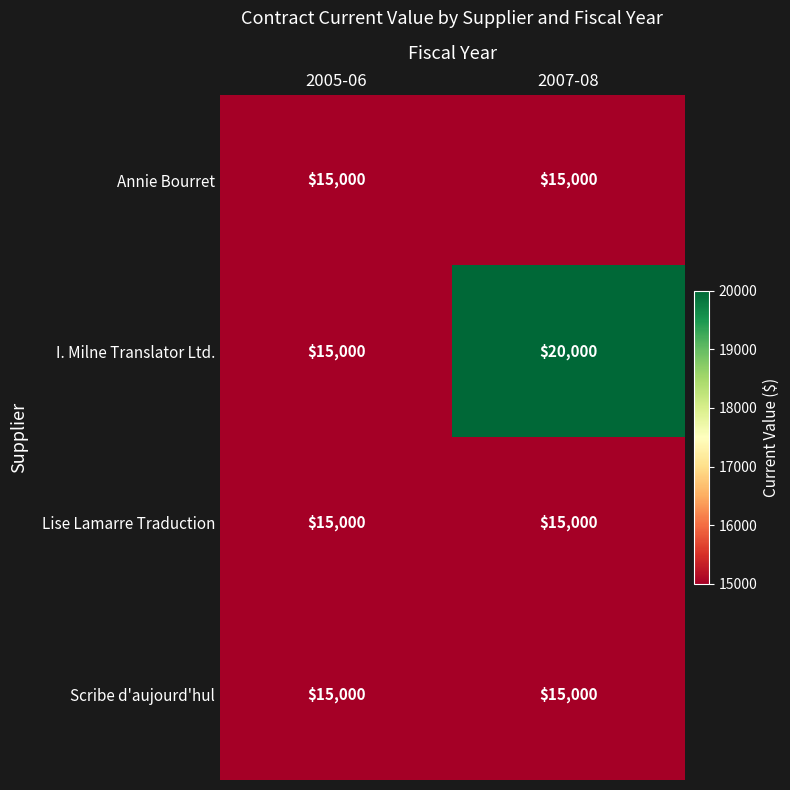

The value of Lise Lamarre Traduction at 2005-06 is 15000. True or false?

True